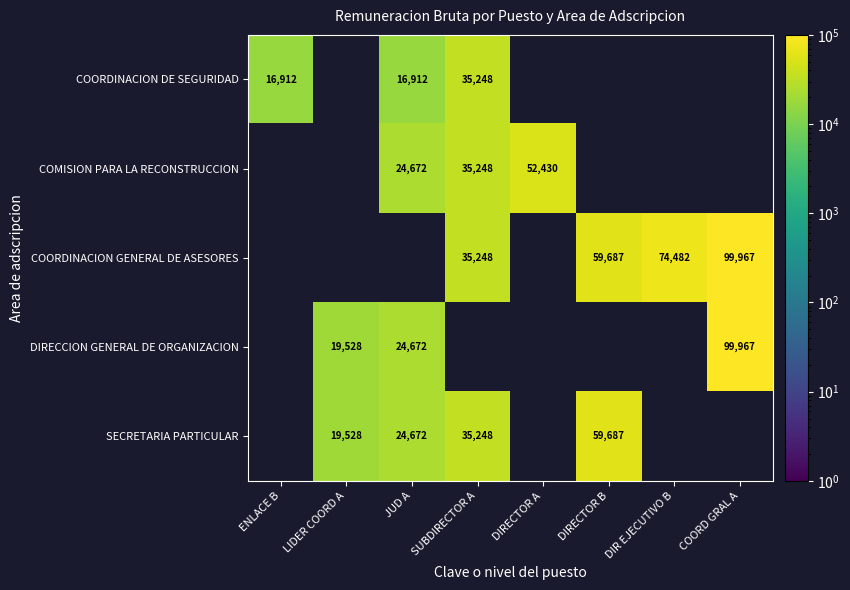

The value of SECRETARIA PARTICULAR at JUD A is 24672. True or false?

True